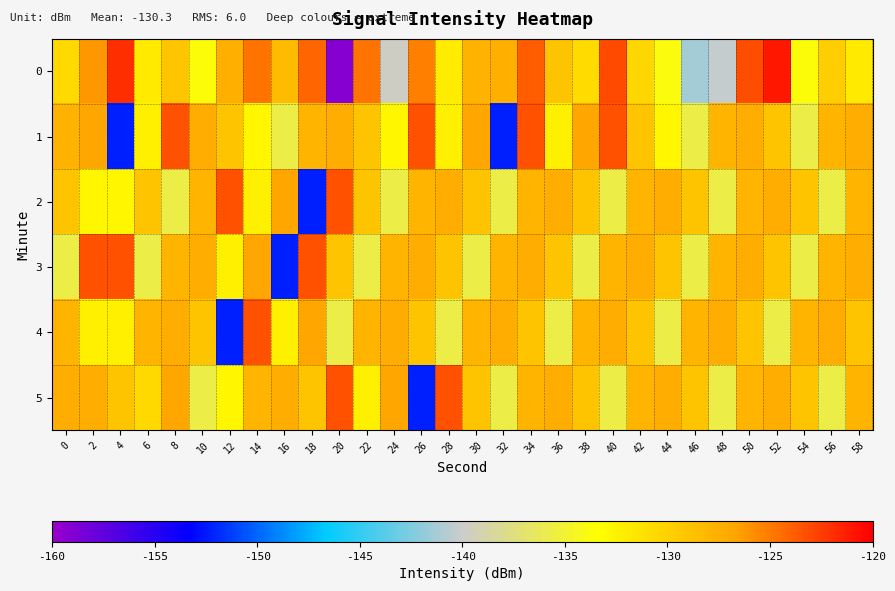

Rank the series by their maximum value, from highest to lowest.

0, 1, 2, 3, 4, 5